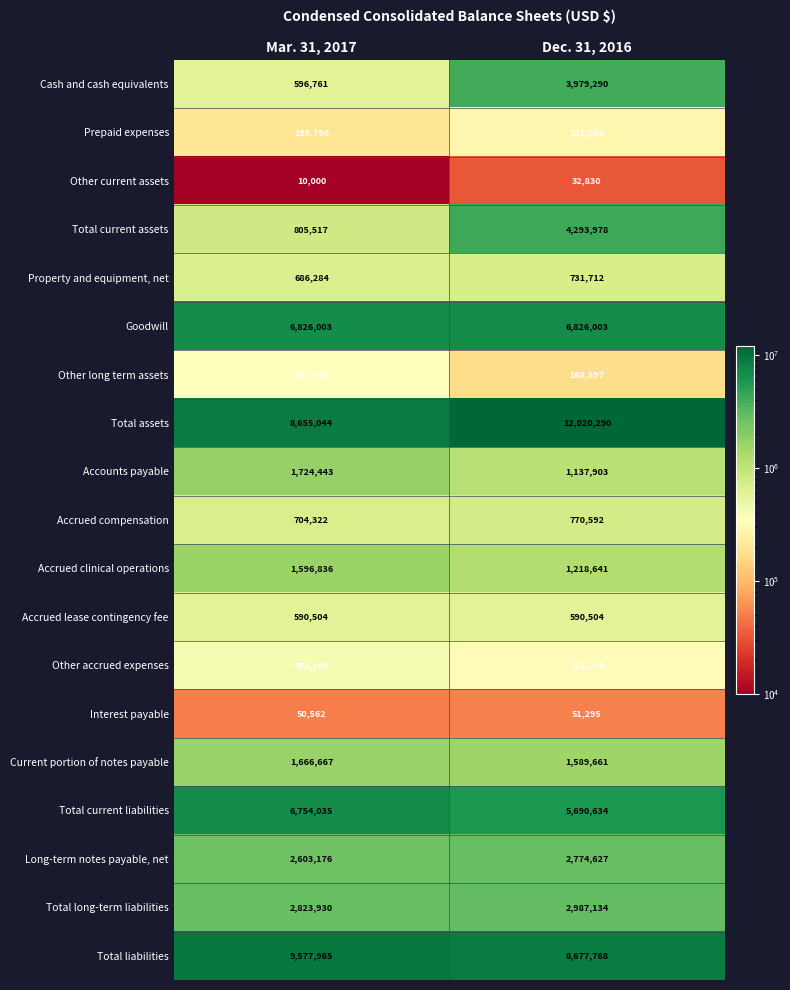

Read the Goodwill value at Dec. 31, 2016.

6826003